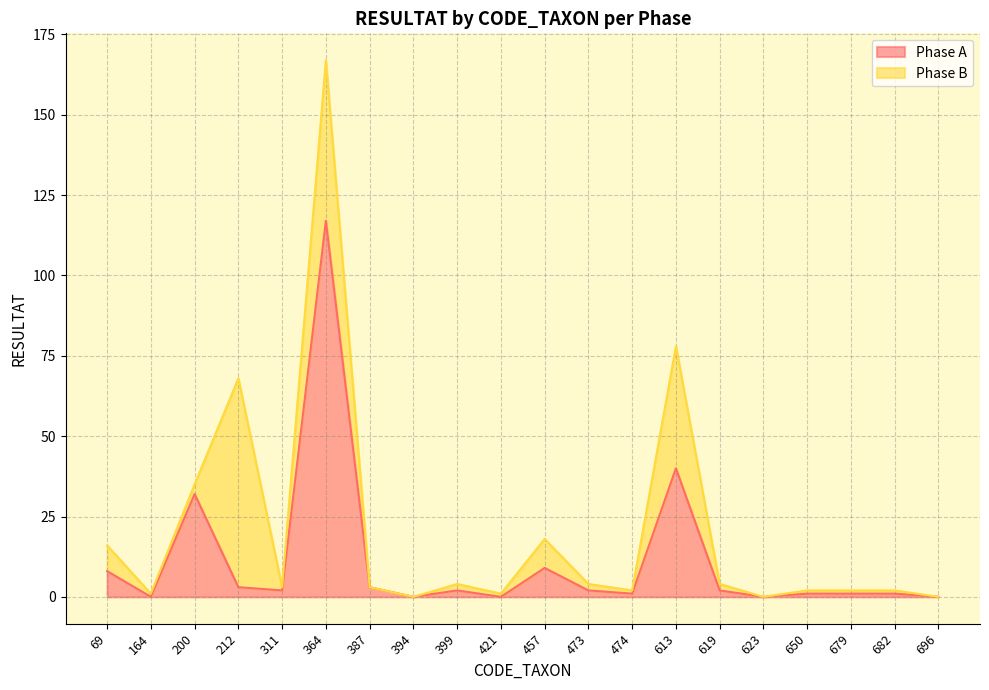

At which label is the value closest to 58?

613